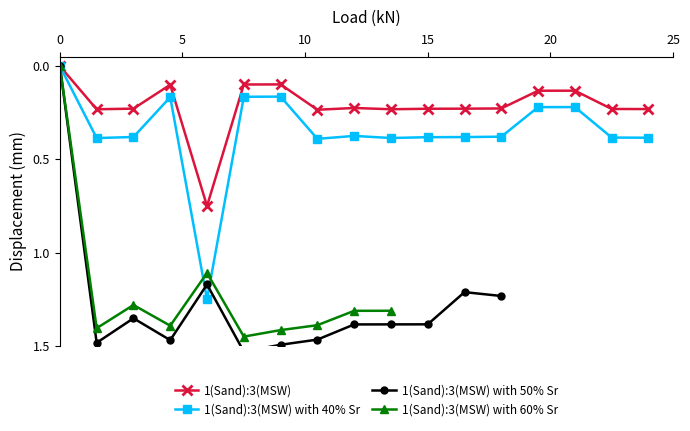

The value of 1(Sand):3(MSW) at 0 is 0.0. True or false?

True